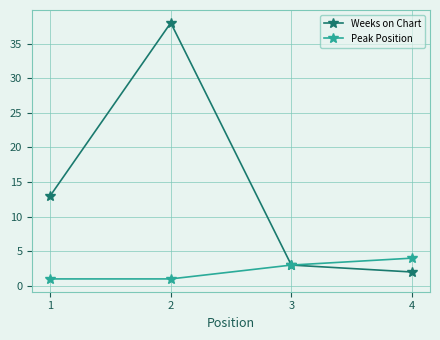

What is the sum of all Weeks on Chart values?

56